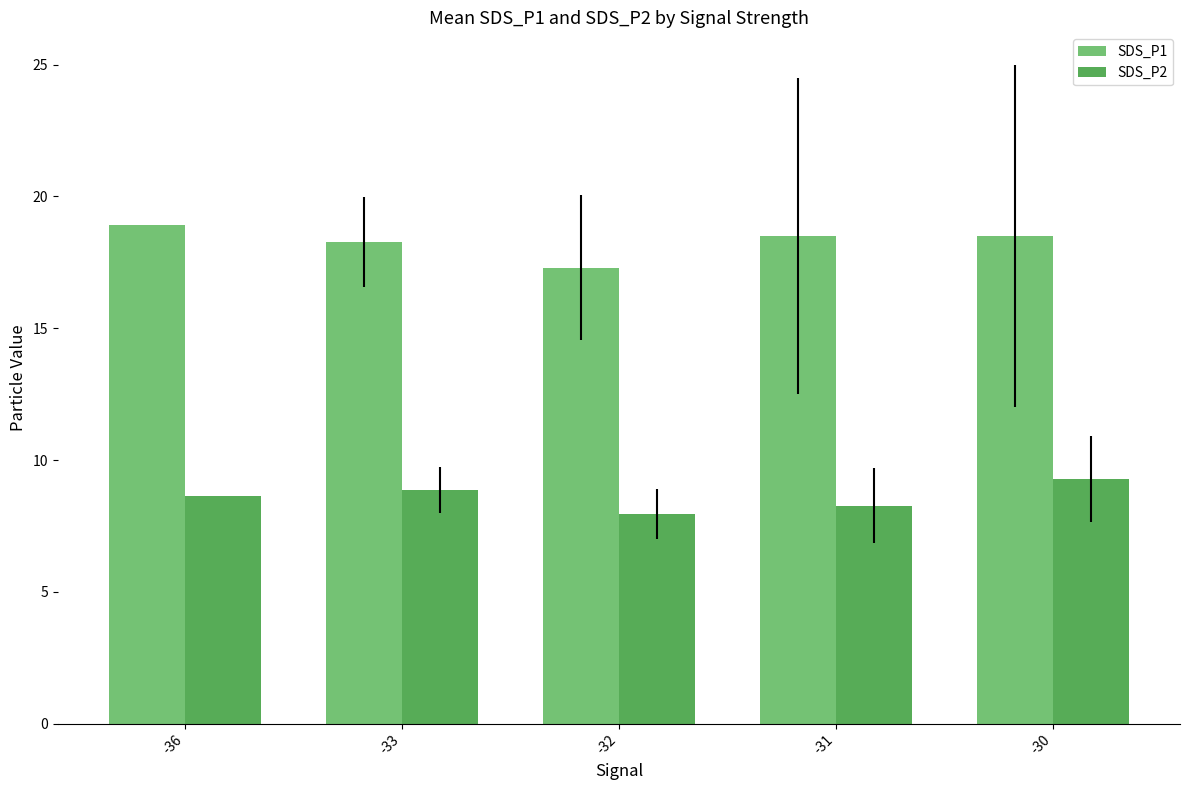

How many values in the SDS_P2 series exceed 8?

4